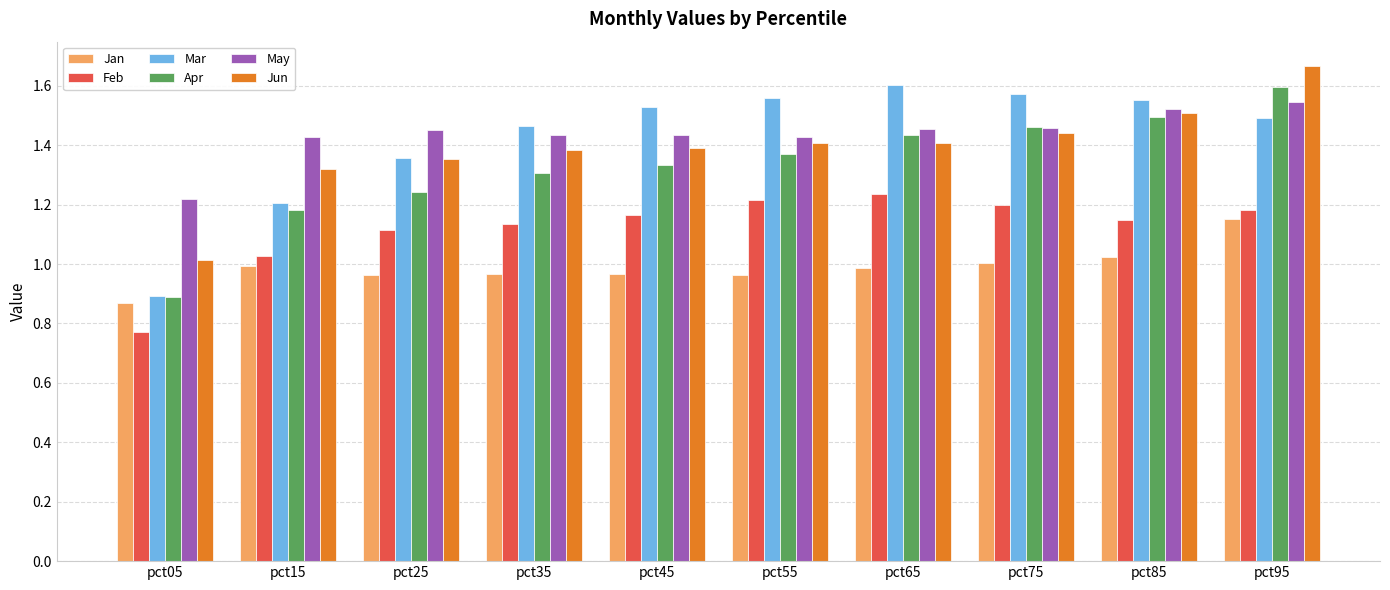

What is the sum of the Apr values at pct35 and pct65?

2.7